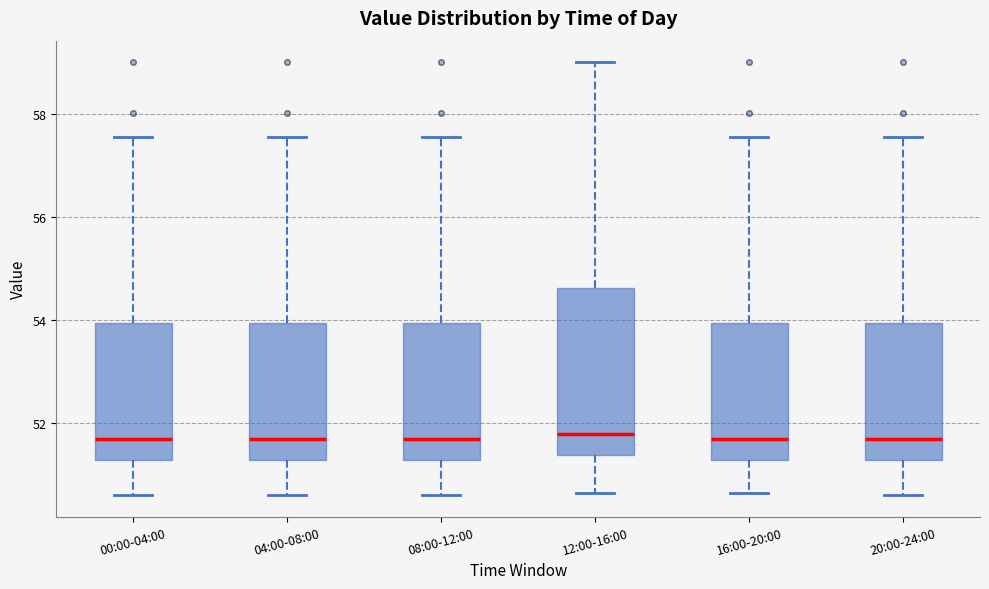

Which box is the tallest, from its lower edge to its upper edge?

12:00-16:00